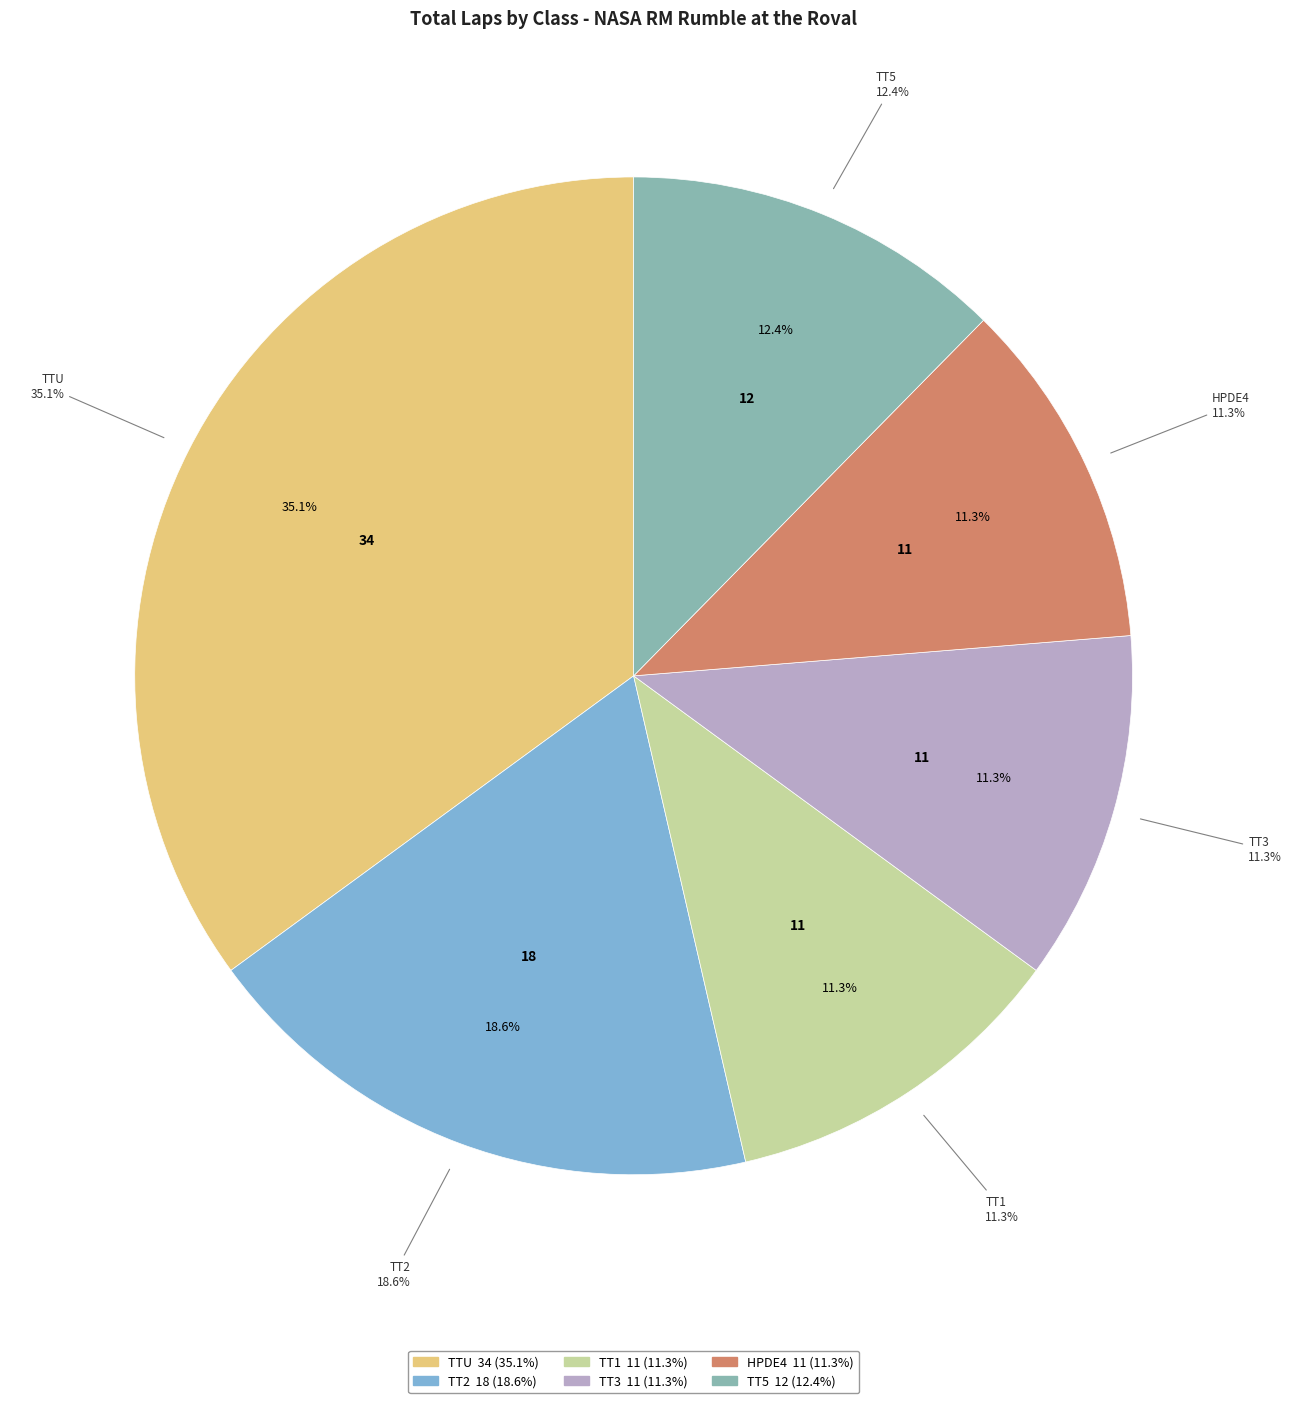

What is the largest slice in the pie chart?

TTU